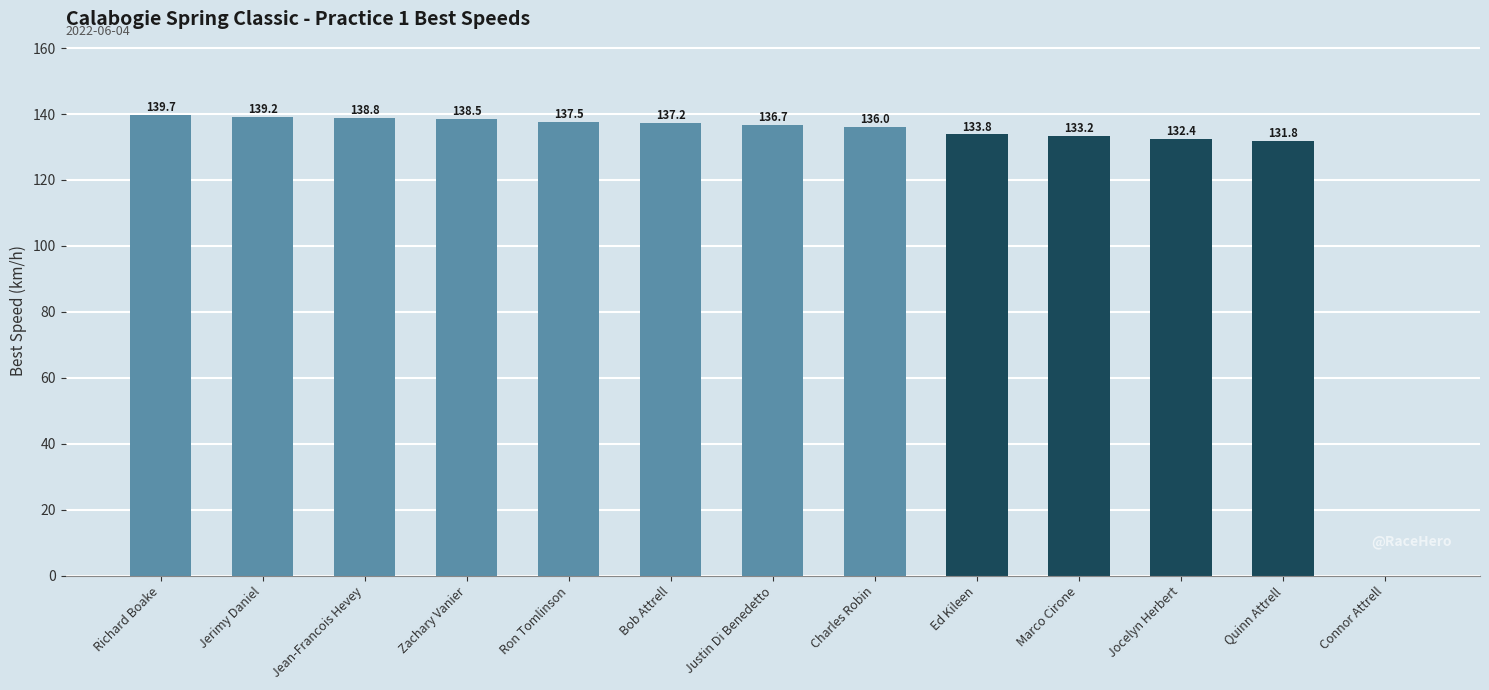

The chart shows a value of 136.0 at Charles Robin. True or false?

True